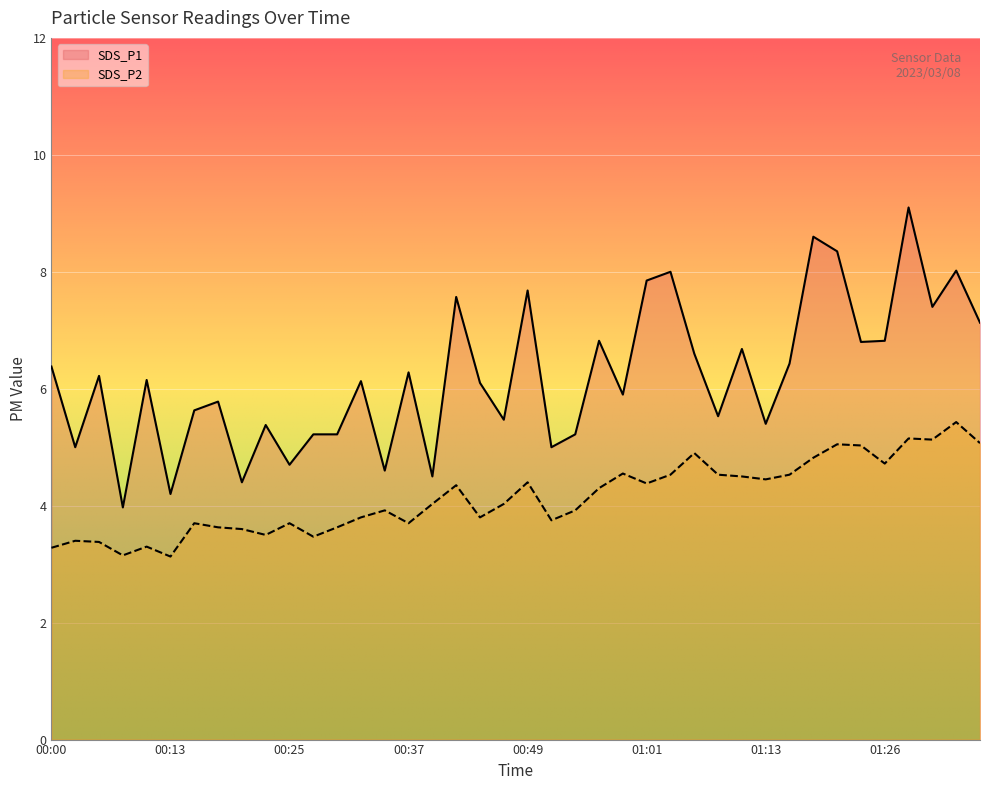

At how many categories does at least one series exceed 7?

10